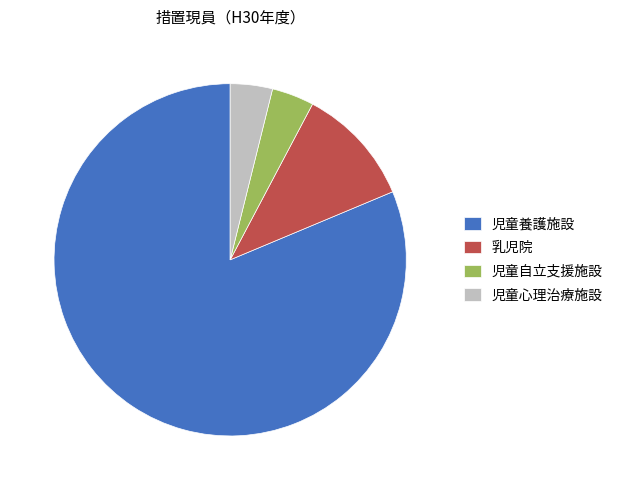

True or false: 児童自立支援施設 accounts for 4% of the total.

True